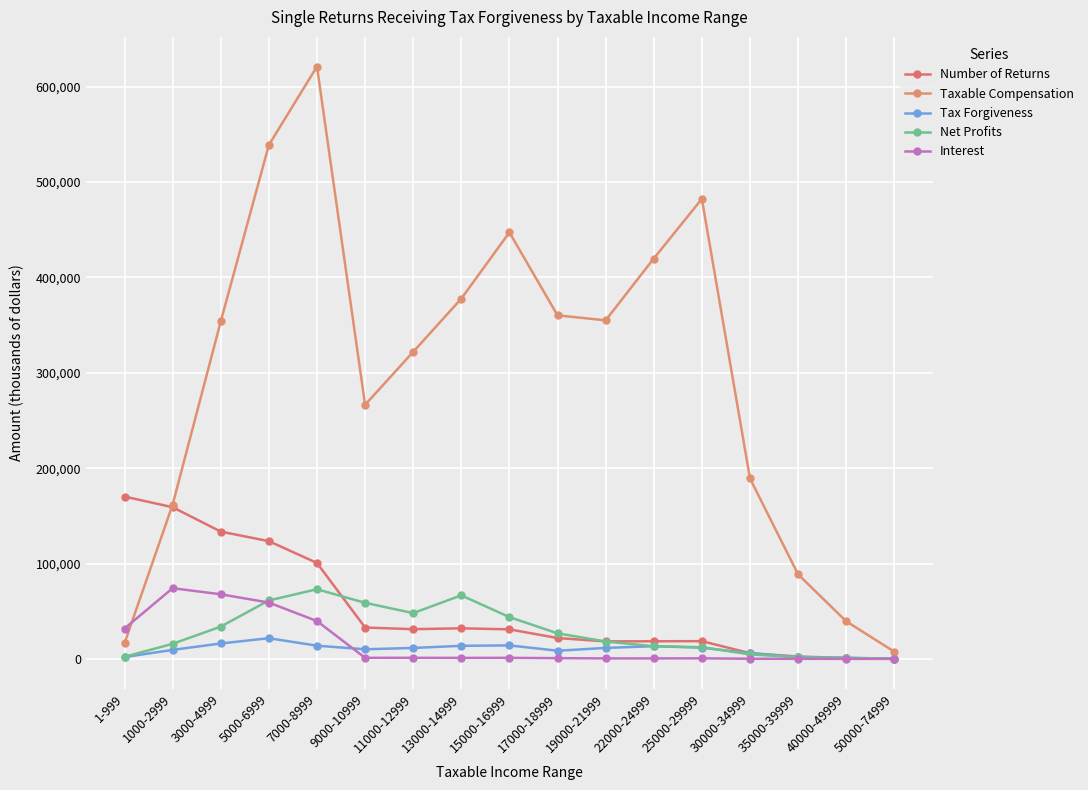

At which label is Tax Forgiveness closest to 10960?

11000-12999